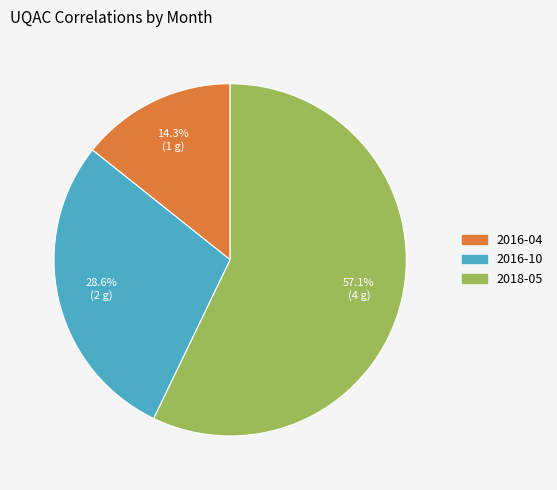

Approximately how many times larger is the value at 2018-05 compared to 2016-10?

2.0